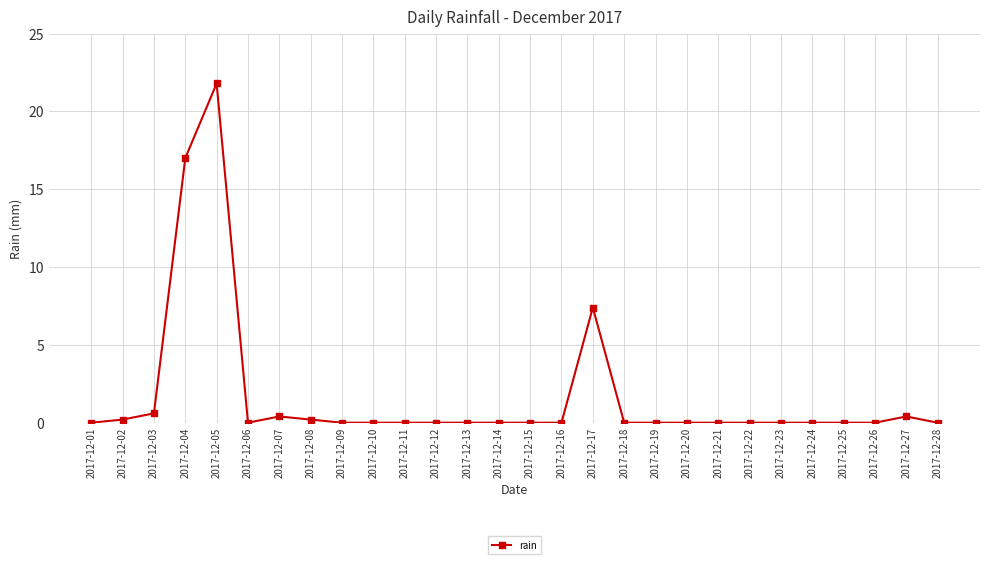

Reading left to right, what are all the values shown in this chart?

2017-12-01=0.0	2017-12-02=0.2	2017-12-03=0.6	2017-12-04=17.0	2017-12-05=21.8	2017-12-06=0.0	2017-12-07=0.4	2017-12-08=0.2	2017-12-09=0.0	2017-12-10=0.0	2017-12-11=0.0	2017-12-12=0.0	2017-12-13=0.0	2017-12-14=0.0	2017-12-15=0.0	2017-12-16=0.0	2017-12-17=7.4	2017-12-18=0.0	2017-12-19=0.0	2017-12-20=0.0	2017-12-21=0.0	2017-12-22=0.0	2017-12-23=0.0	2017-12-24=0.0	2017-12-25=0.0	2017-12-26=0.0	2017-12-27=0.4	2017-12-28=0.0